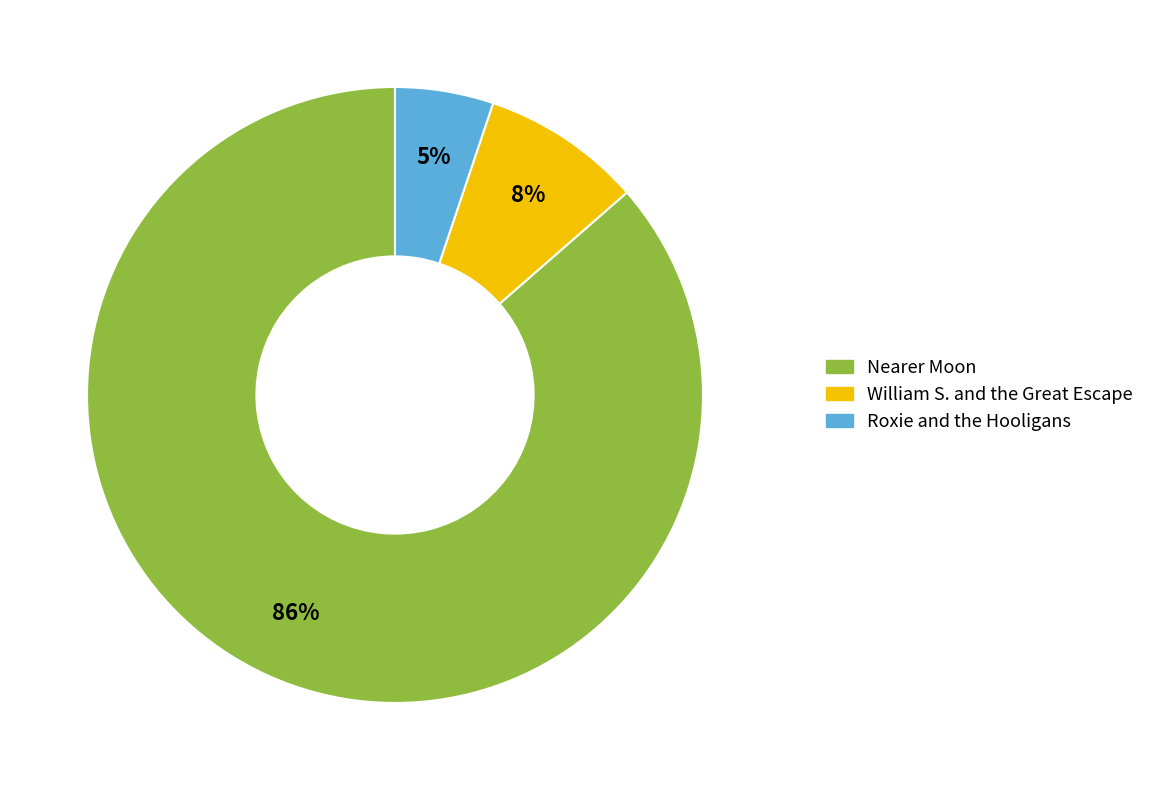

To the nearest percent, what is the average slice percentage?

33%